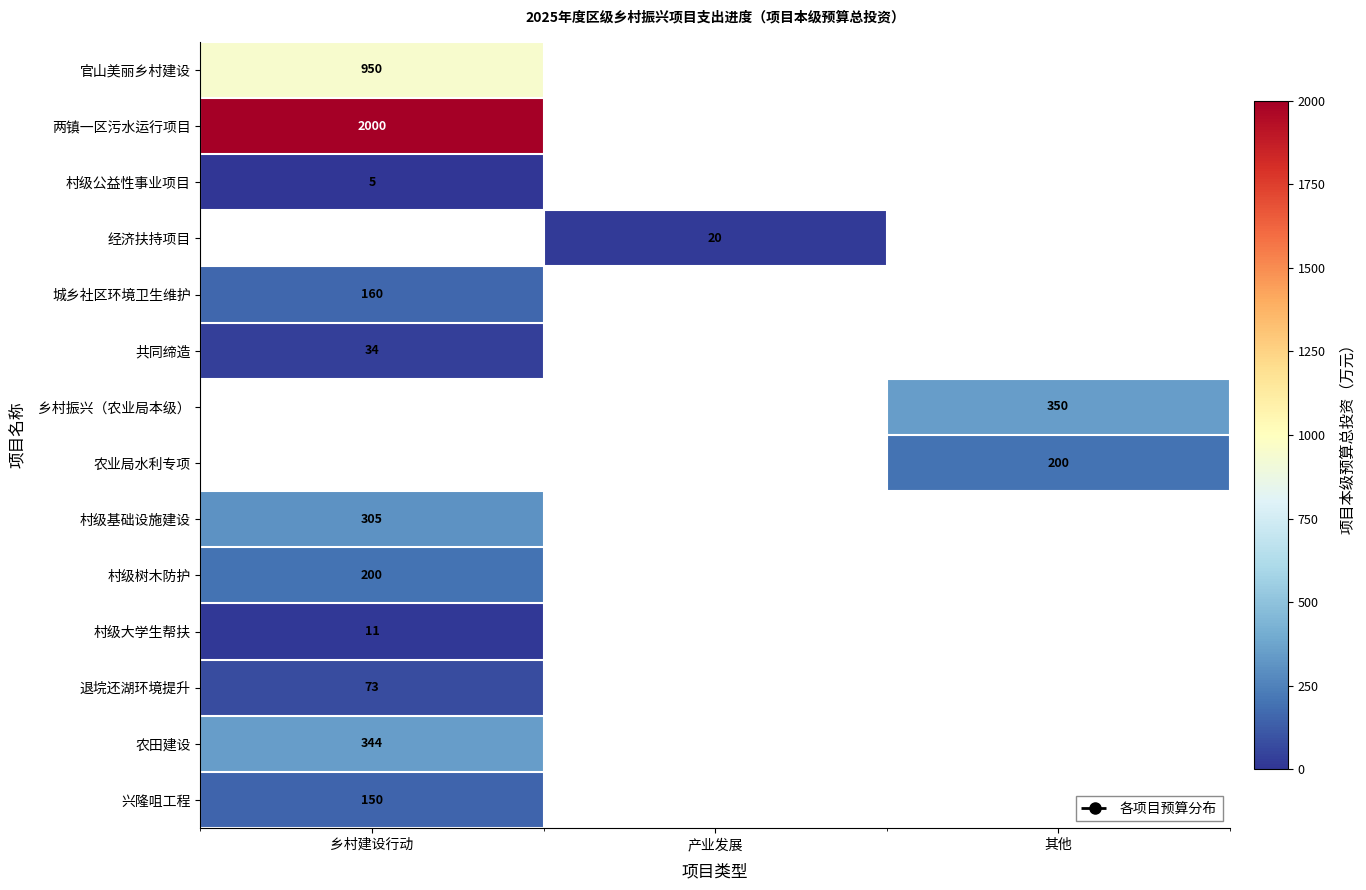

Is it true that 官山美丽乡村建设 equals 950.0 at 乡村建设行动?

True